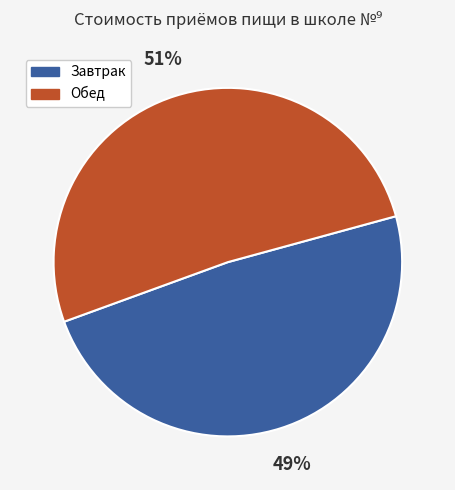

Which slice represents more than half of the pie?

Обед